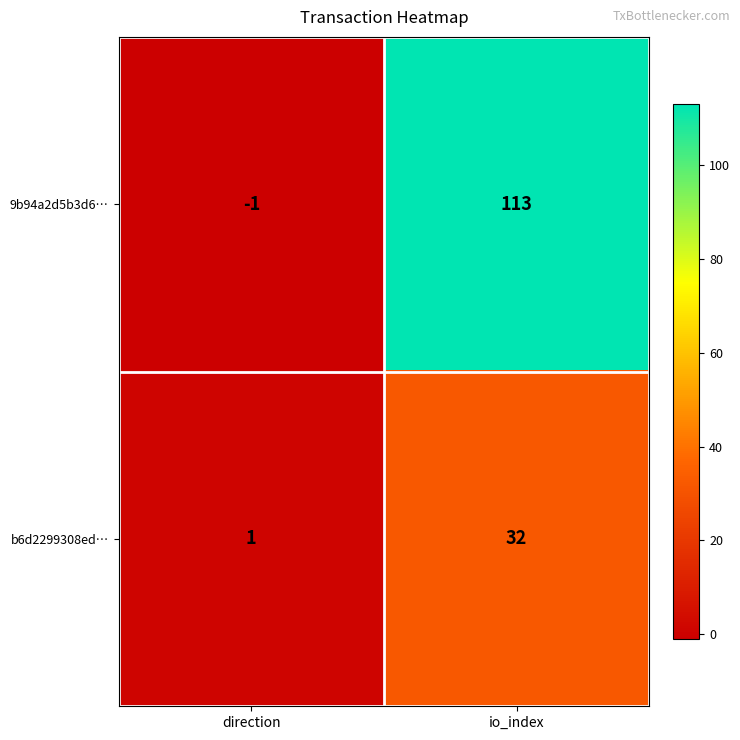

At how many categories does at least one series exceed 95?

1